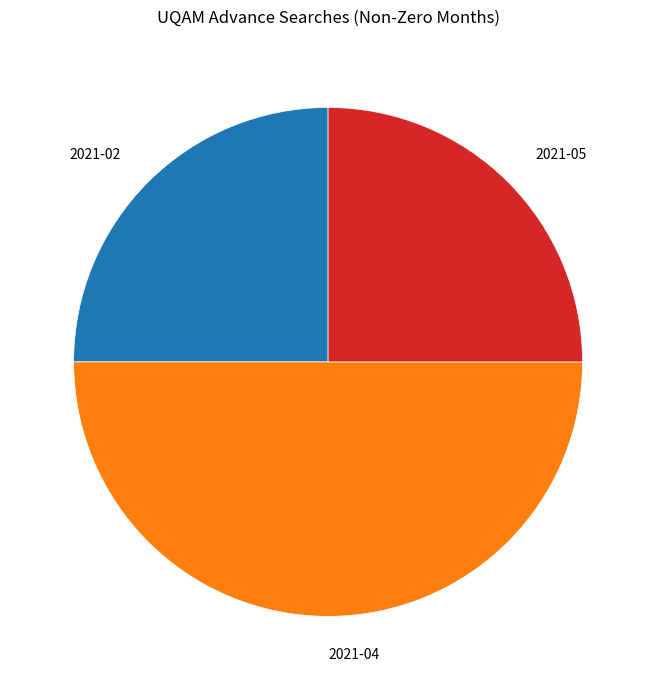

Is it true that 2021-04 is 50% of the pie?

True